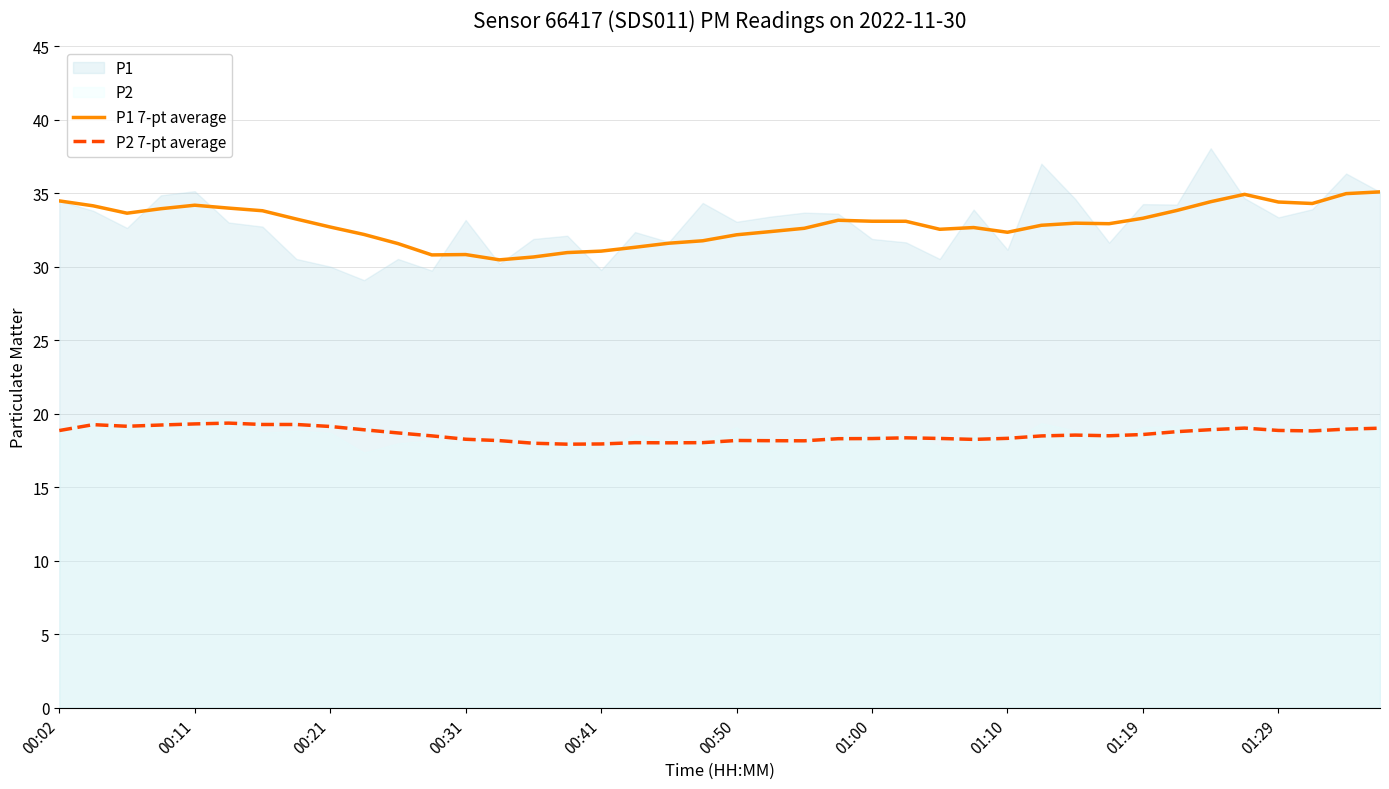

What is the highest value of the P2 7-pt average series?

19.4